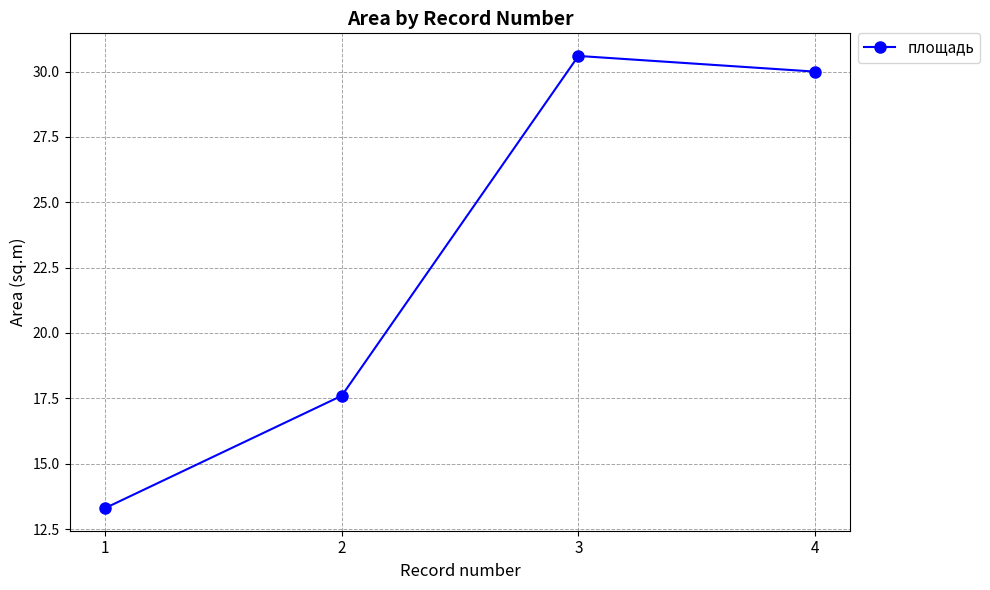

List the labels in order of value, largest first.

3, 4, 2, 1